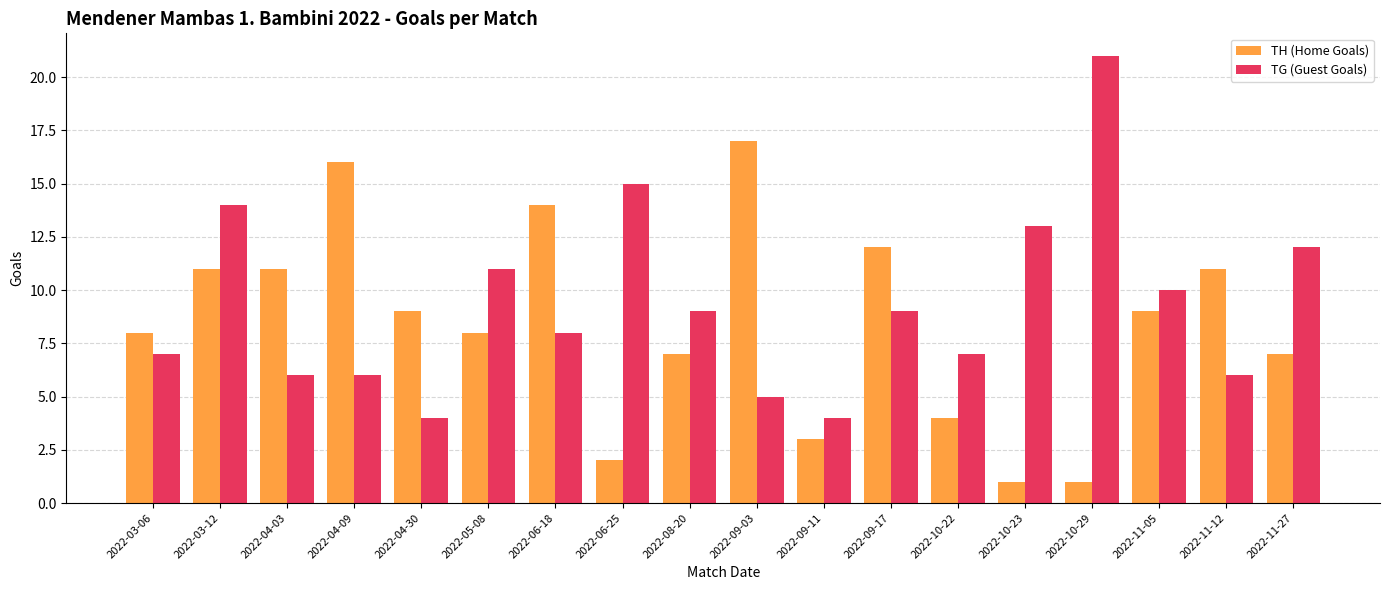

How many data points does each series have?

18